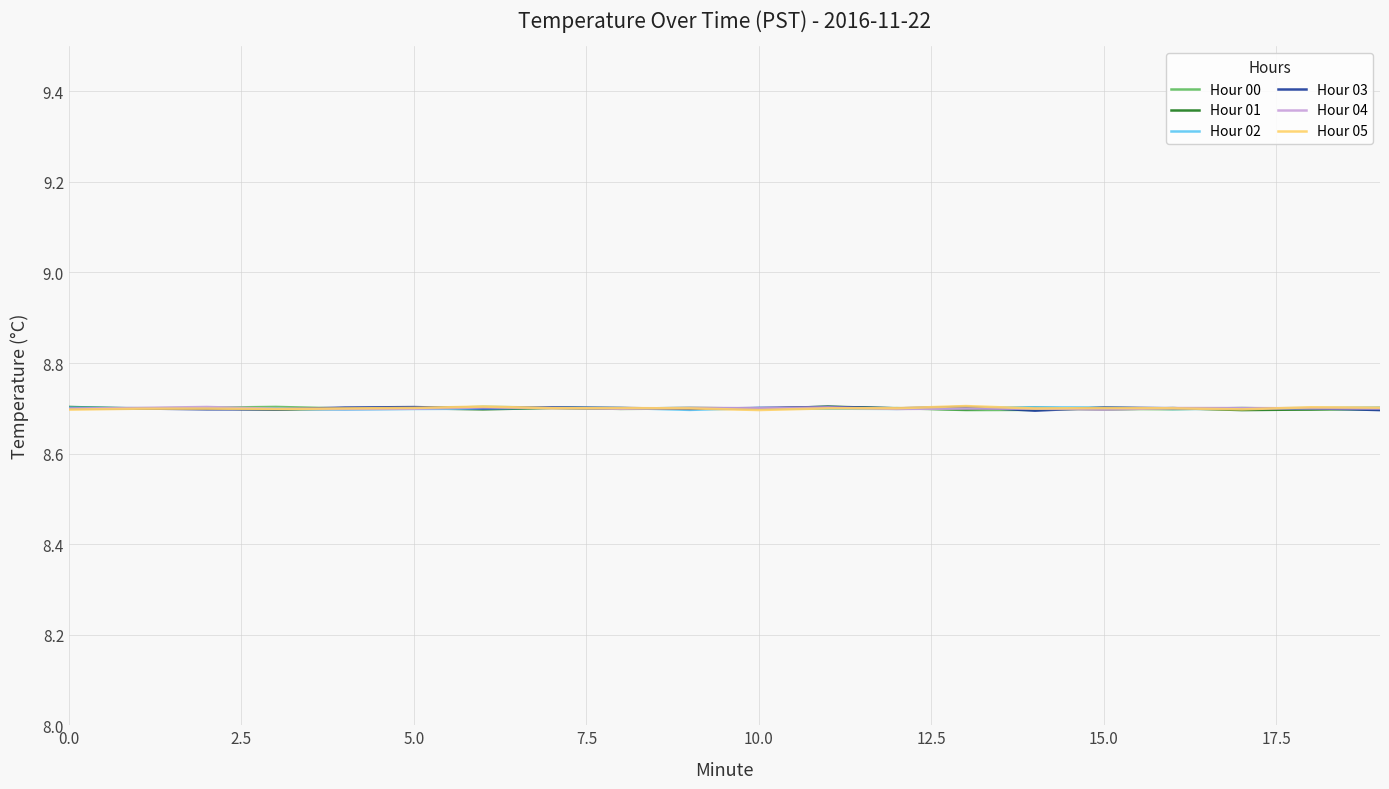

In Hour 02, how many points are lower than both neighbors (excluding endpoints)?

4